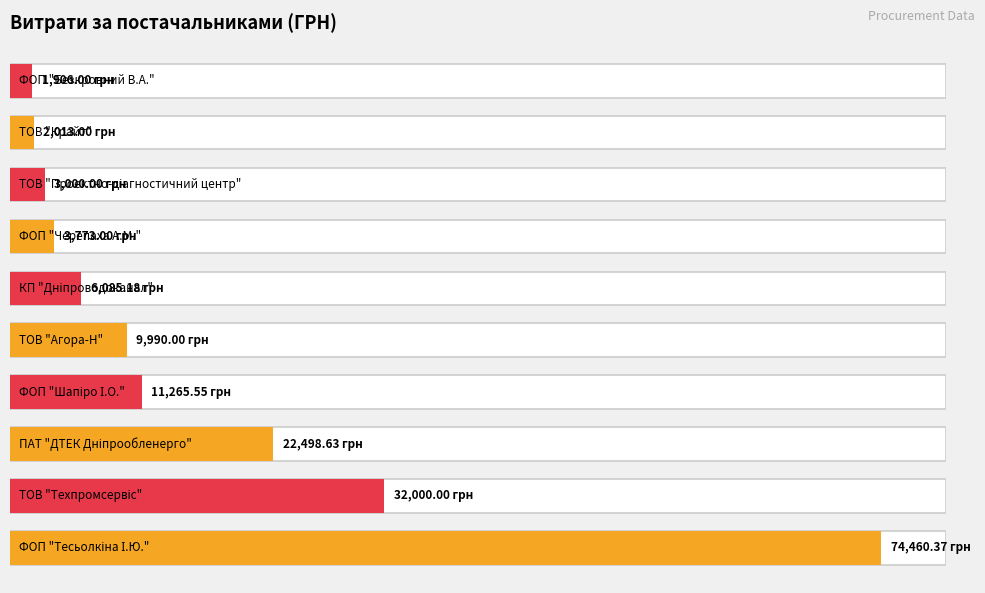

Reading left to right, extract all data points from this chart.

ФОП "Тесьолкіна І.Ю."=74460.4	ТОВ "Техпромсервіс"=32000.0	ПАТ "ДТЕК Дніпрообленерго"=22498.6	ФОП "Шапіро І.О."=11265.5	ТОВ "Агора-Н"=9990.0	КП "Дніпроводоканал"=6085.2	ФОП "Черепаха А.М."=3773.0	ТОВ "Проектно-діагностичний центр"=3000.0	ТОВ "Крайт"=2013.0	ФОП "Безкровний В.А."=1906.0